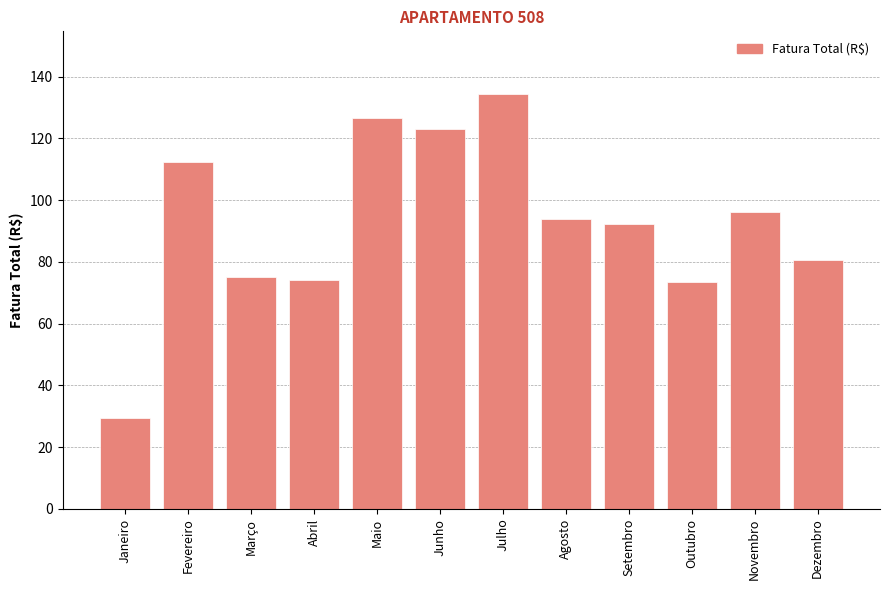

Count the number of data series in this chart.

1